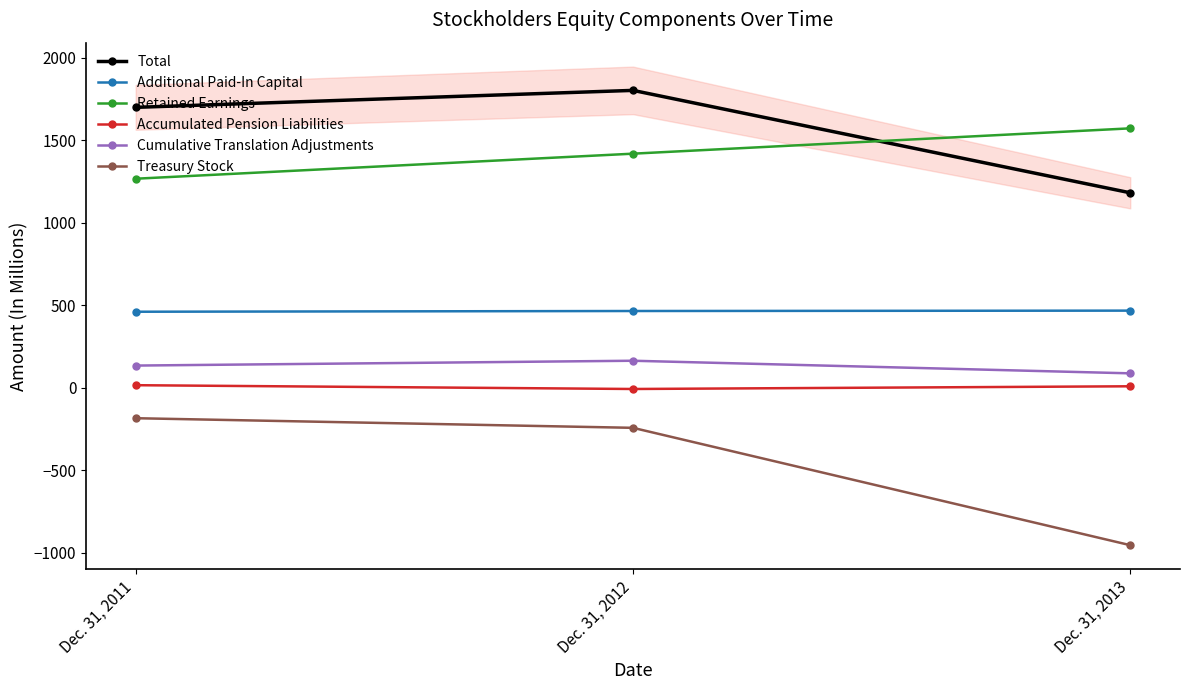

List the series in order of their peak value, lowest first.

Treasury Stock, Accumulated Pension Liabilities, Cumulative Translation Adjustments, Additional Paid-In Capital, Retained Earnings, Total